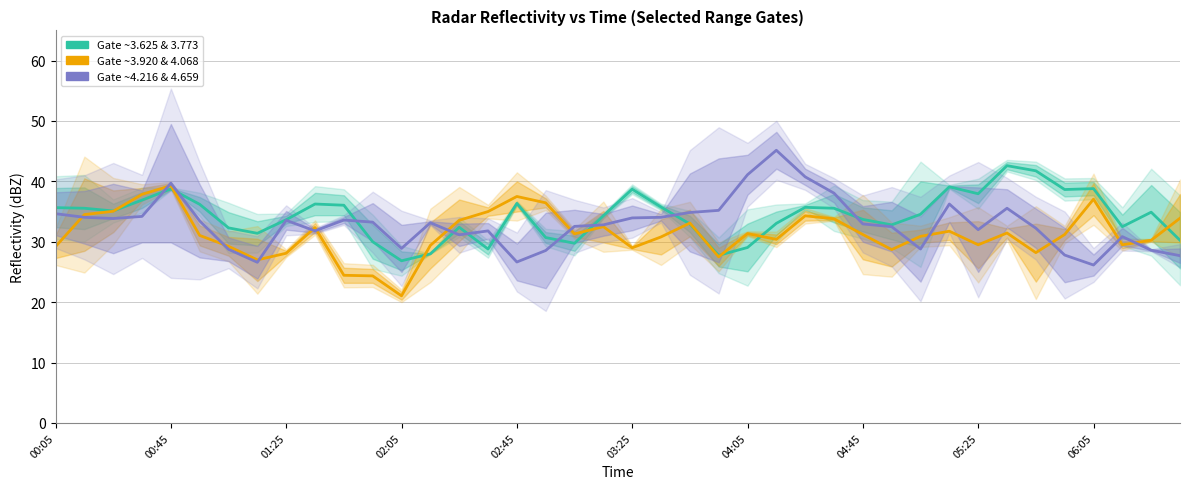

What is the smallest value displayed?

21.0